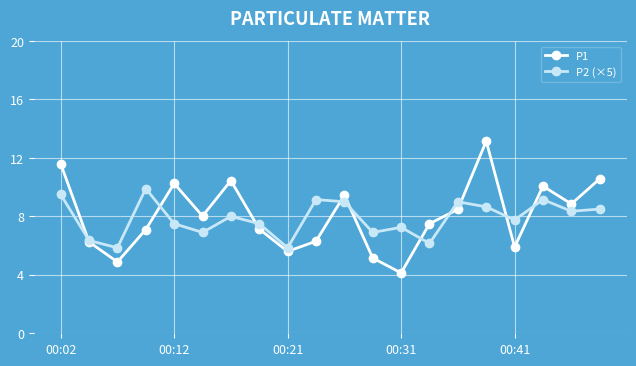

True or false: P2 (×5) and P1 cross at least once.

True